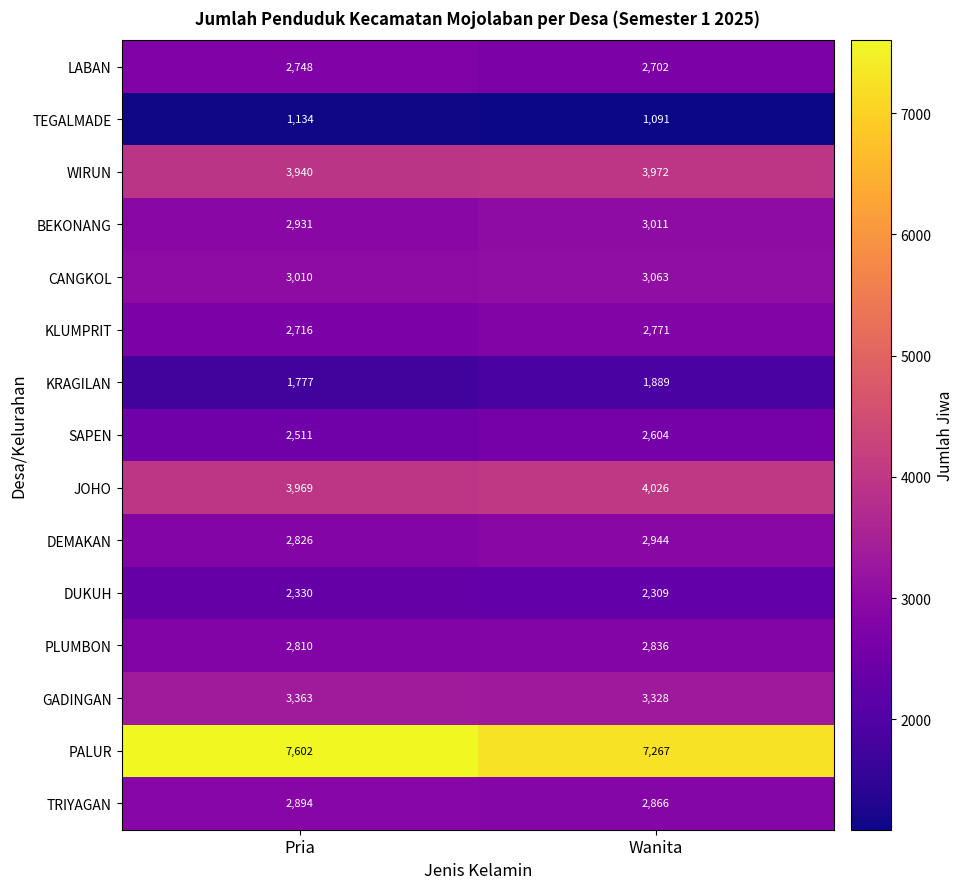

Reading left to right, extract all data points from this chart.

LABAN: 2748	2702
TEGALMADE: 1134	1091
WIRUN: 3940	3972
BEKONANG: 2931	3011
CANGKOL: 3010	3063
KLUMPRIT: 2716	2771
KRAGILAN: 1777	1889
SAPEN: 2511	2604
JOHO: 3969	4026
DEMAKAN: 2826	2944
DUKUH: 2330	2309
PLUMBON: 2810	2836
GADINGAN: 3363	3328
PALUR: 7602	7267
TRIYAGAN: 2894	2866